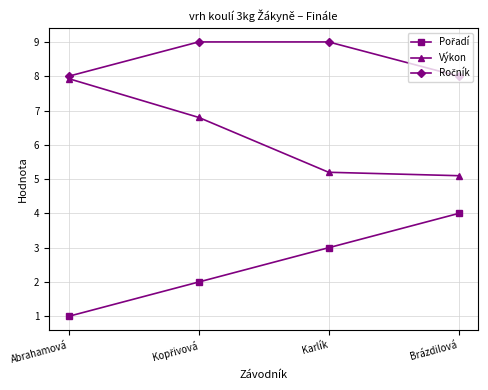

How many data points does each series have?

4